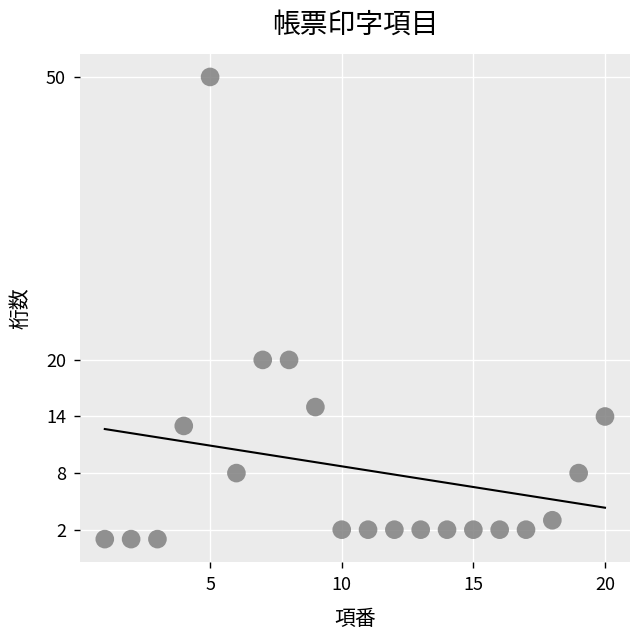

What is the range of Y values (max minus min)?

49